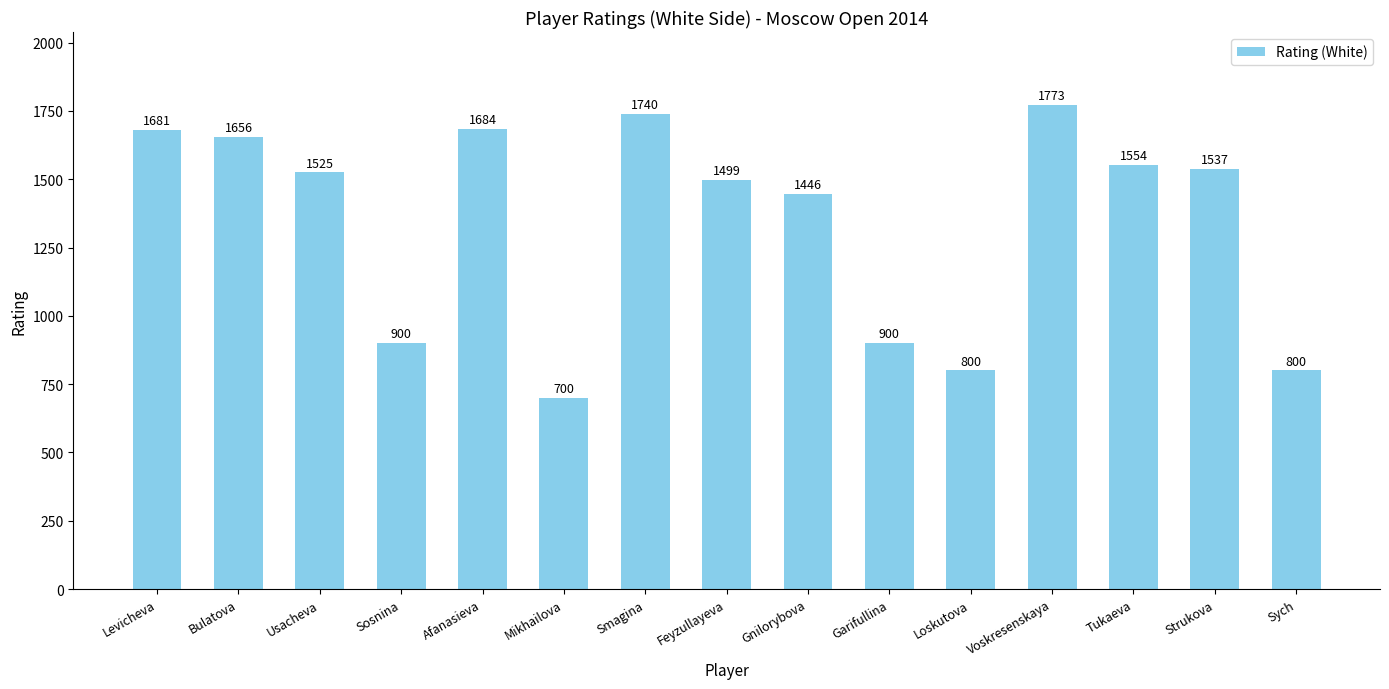

Where is the data nearest to the value 1236?

Gnilorybova